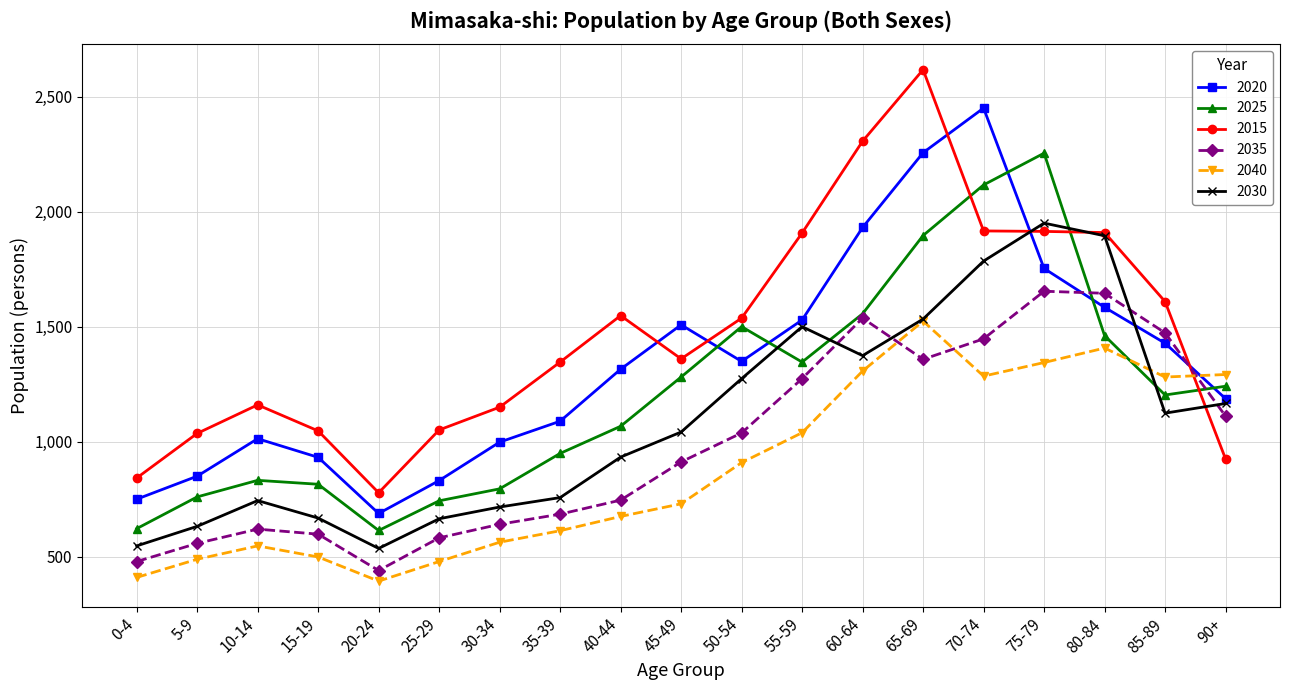

At which category does 2025 reach its first local valley?

20-24